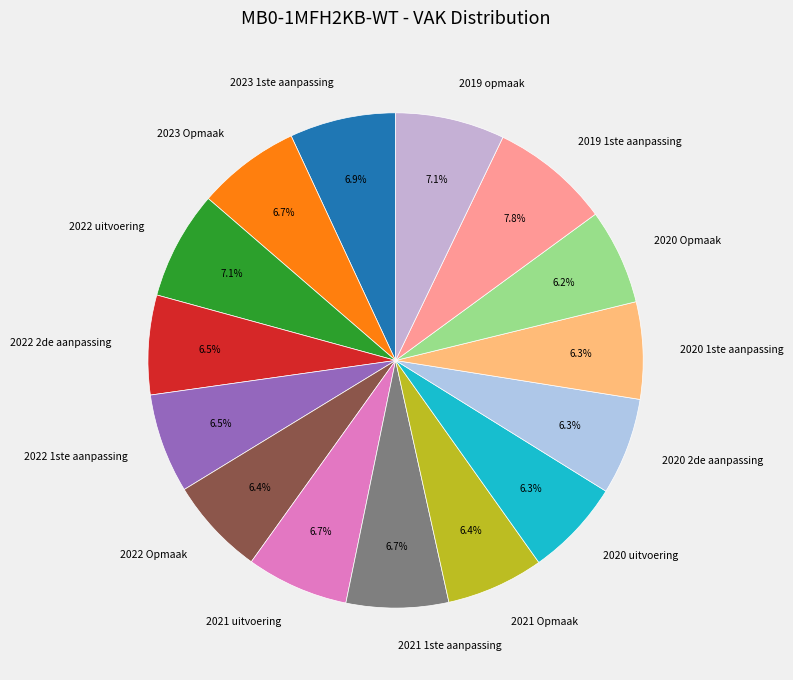

What is the largest slice in the pie chart?

2019 1ste aanpassing